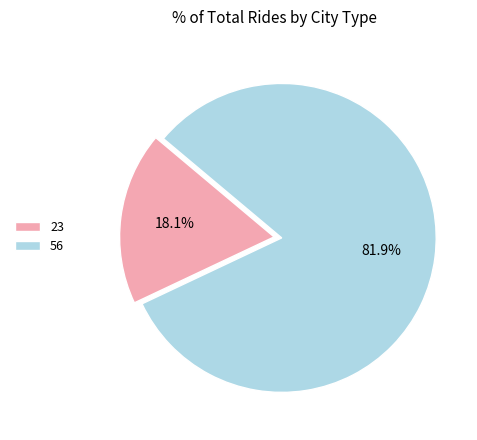

Which has a higher value, 23 or 56?

56